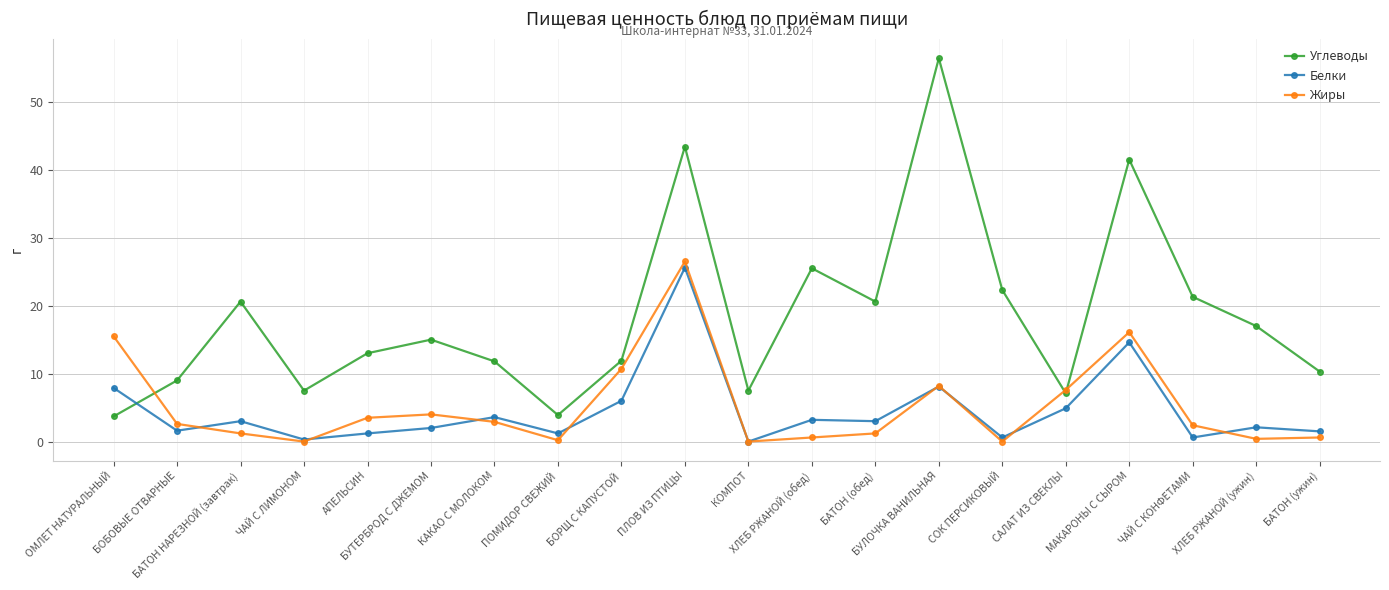

List the series in order of their peak value, lowest first.

Белки, Жиры, Углеводы